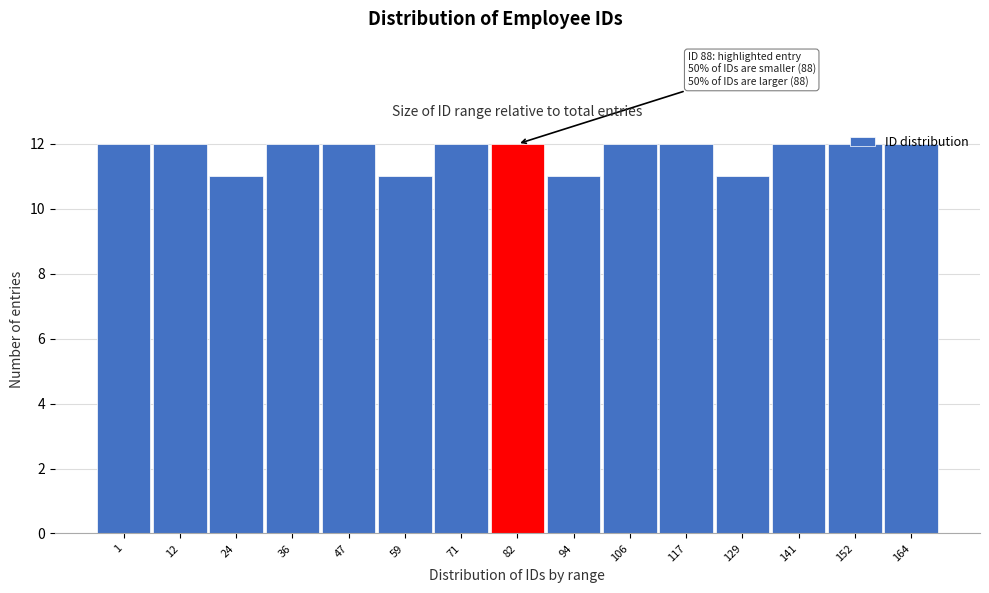

What is the change in value from 24 to 71?

+1